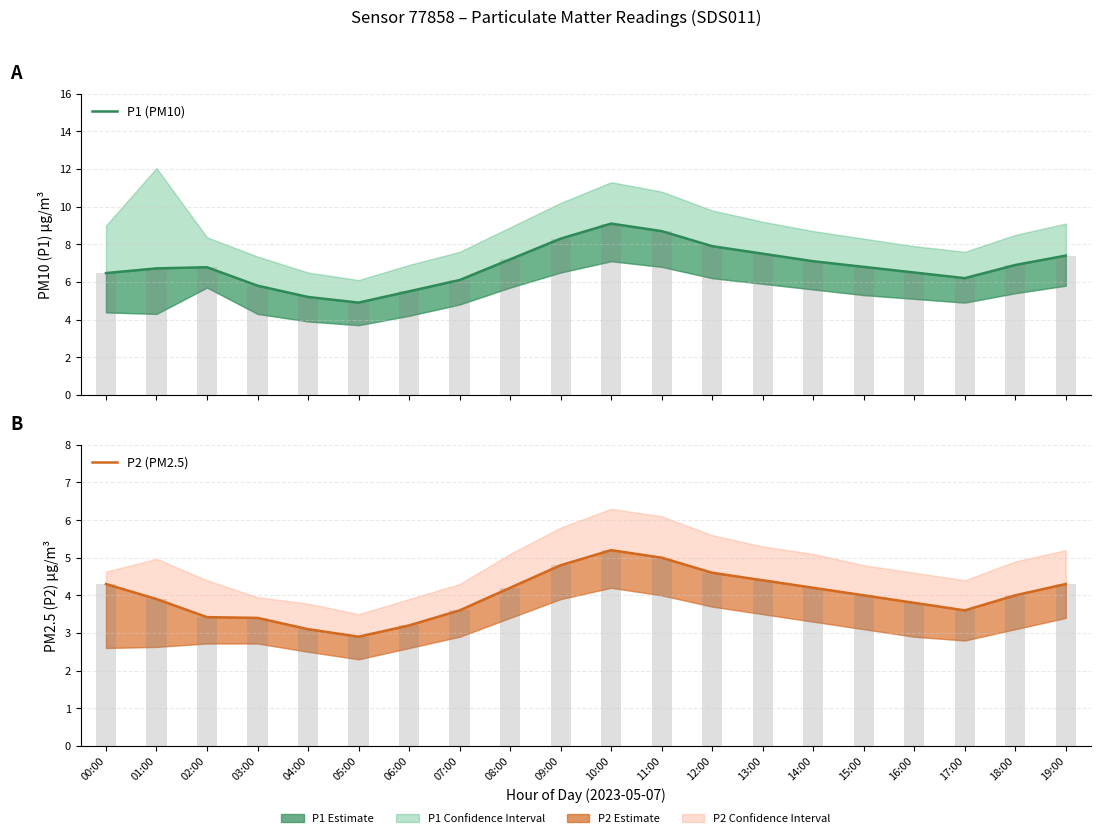

What is the difference between the maximum and second lowest values in the P1 (PM10) series?

3.9